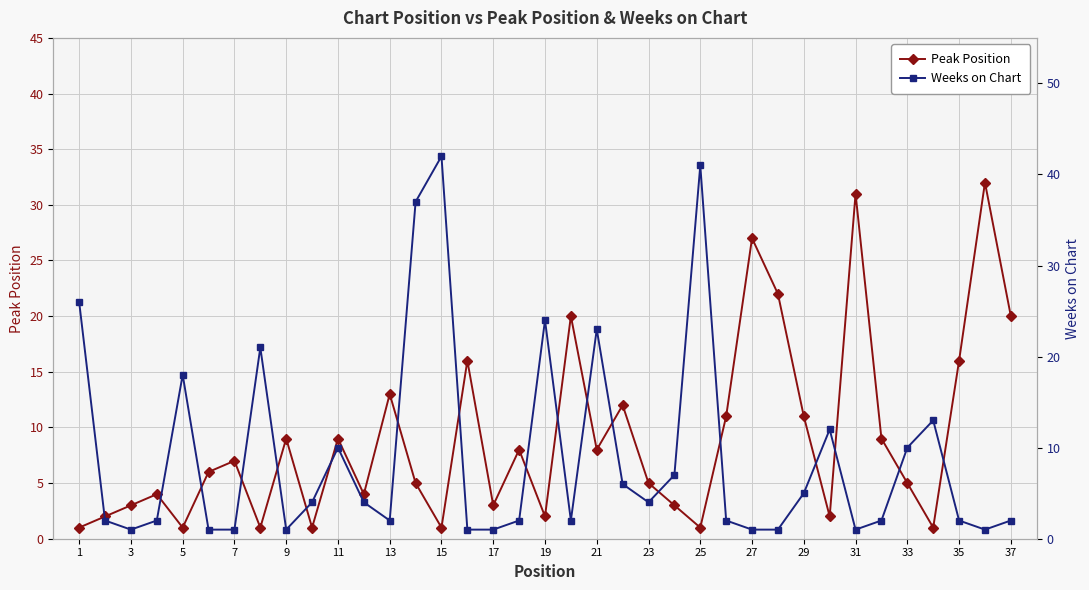

What are all the series names shown in the legend?

Peak Position, Weeks on Chart